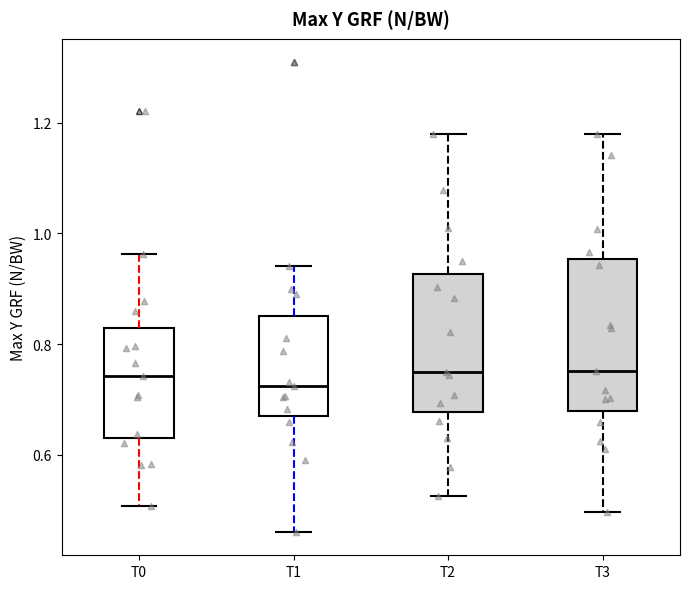

Reading left to right, transcribe this box plot: for each box, give where its median line is, the range the box spans, and where its two whiskers end, as read against the y-axis. The values are not printed on the chart, so give them approximately, as read against the axis.

T0: median 0.74, box 0.62 to 0.82, whiskers 0.50 to 0.96
T1: median 0.72, box 0.68 to 0.86, whiskers 0.46 to 0.94
T2: median 0.76, box 0.68 to 0.92, whiskers 0.52 to 1.18
T3: median 0.76, box 0.68 to 0.96, whiskers 0.50 to 1.18